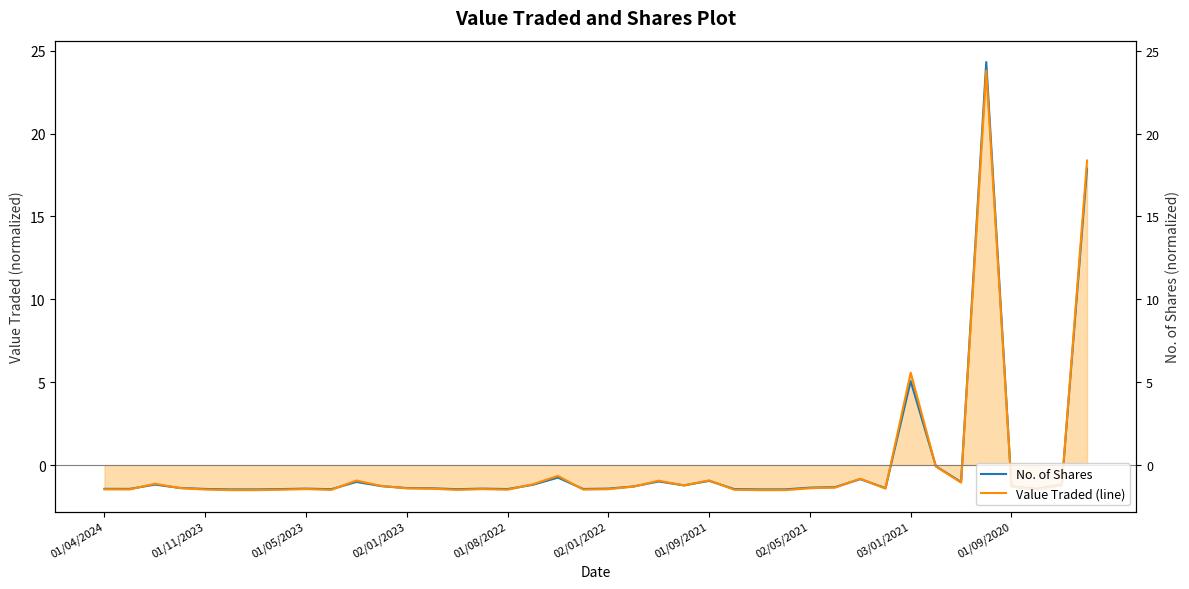

Which series has the largest total across all categories?

Value Traded (line)